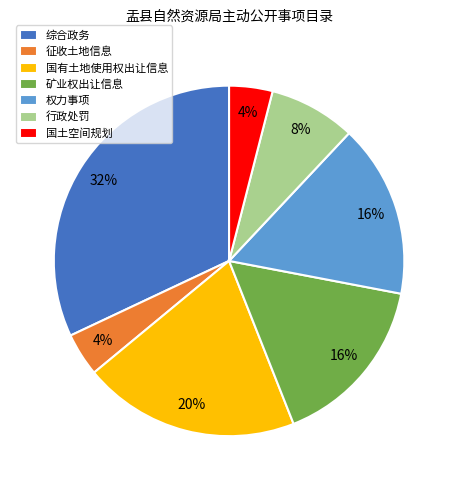

True or false: 综合政务 accounts for 39% of the total.

False